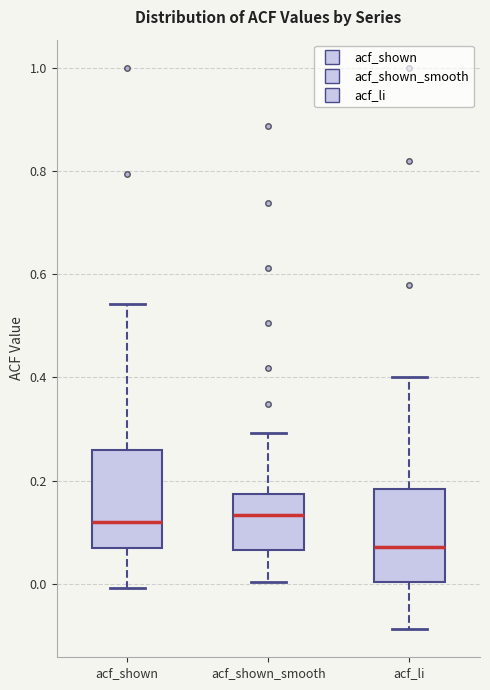

Where is the lower edge of the box for acf_shown on the y-axis? The values are not printed on the chart, so give them approximately, as read against the axis.

0.06